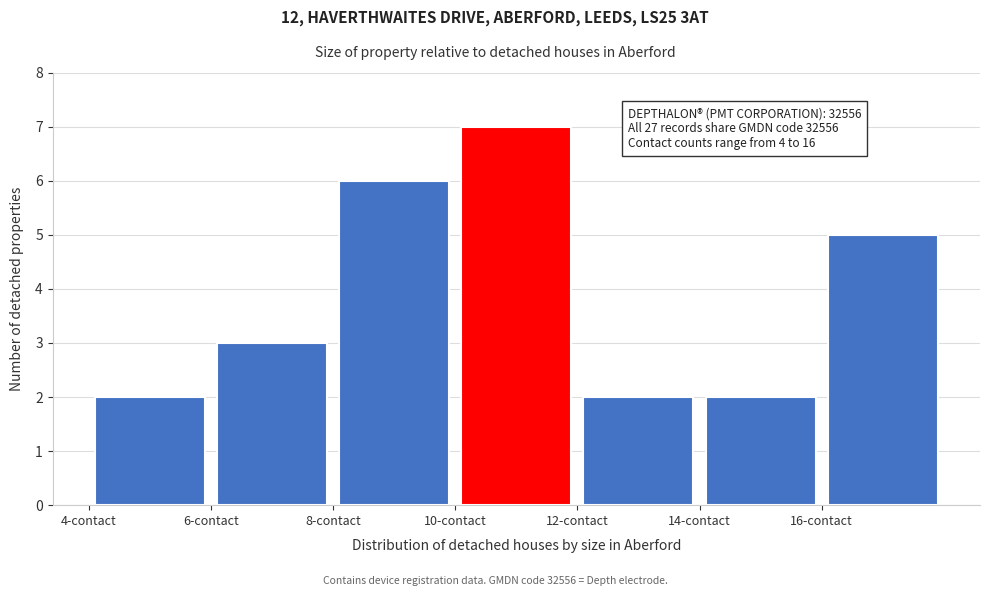

Which range on the x-axis has the tallest bar?

10 to 12